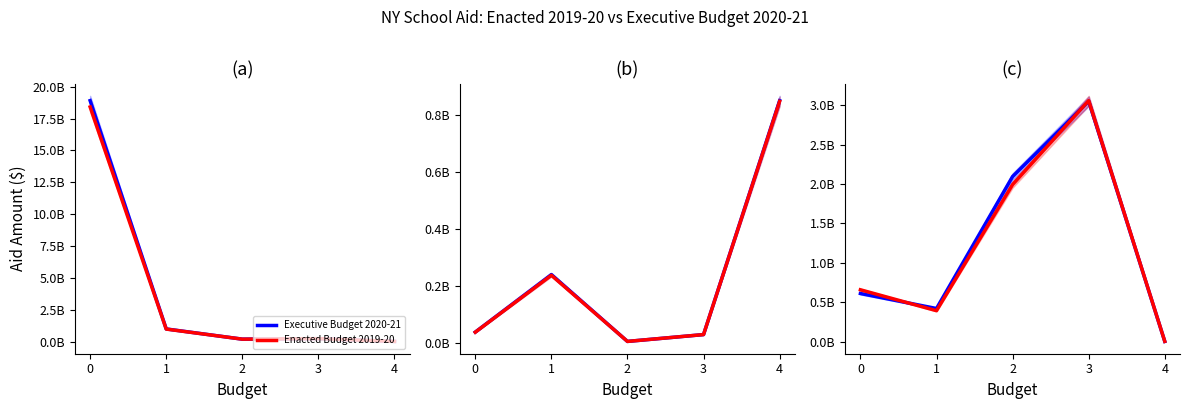

At which label is Executive Budget 2020-21 closest to 1527008781?

2